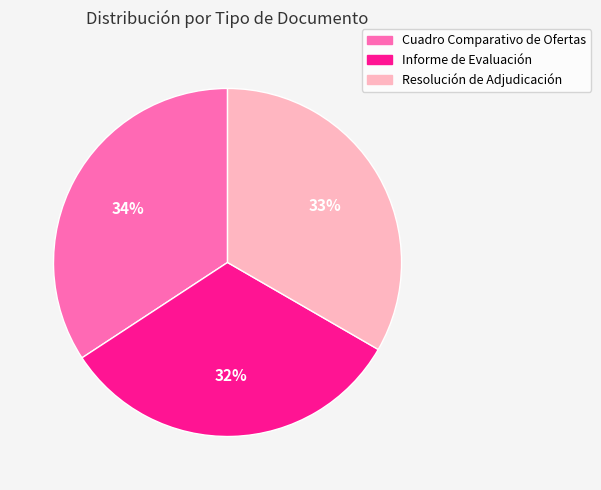

Which category has the biggest portion of the pie?

Cuadro Comparativo de Ofertas